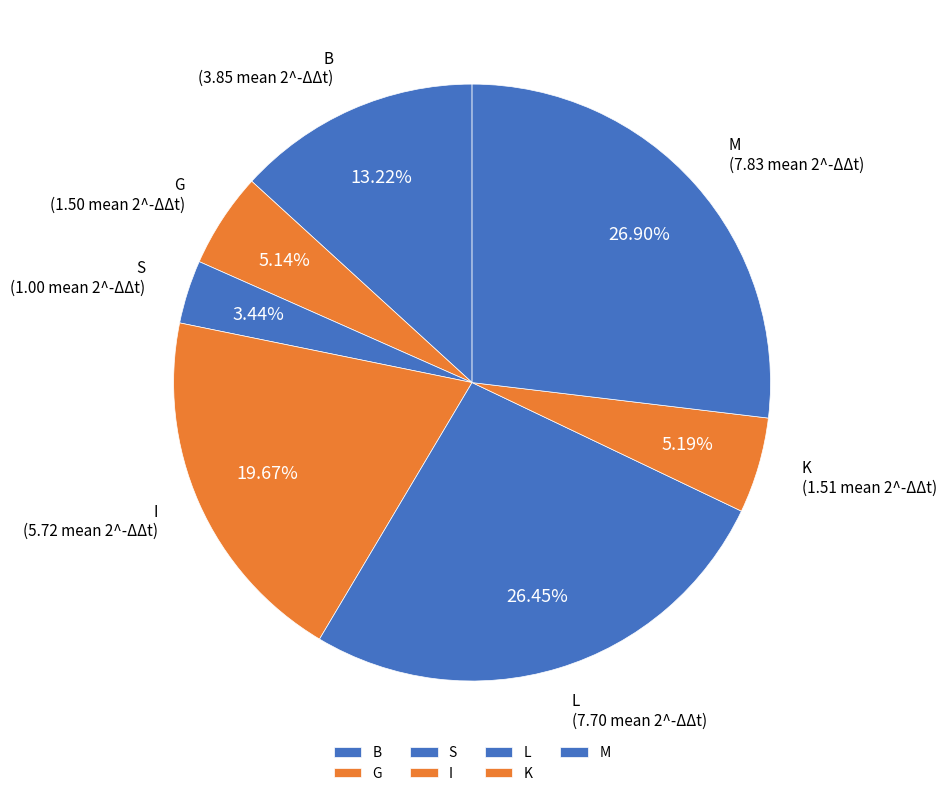

Is there any slice that represents more than half of the pie?

No